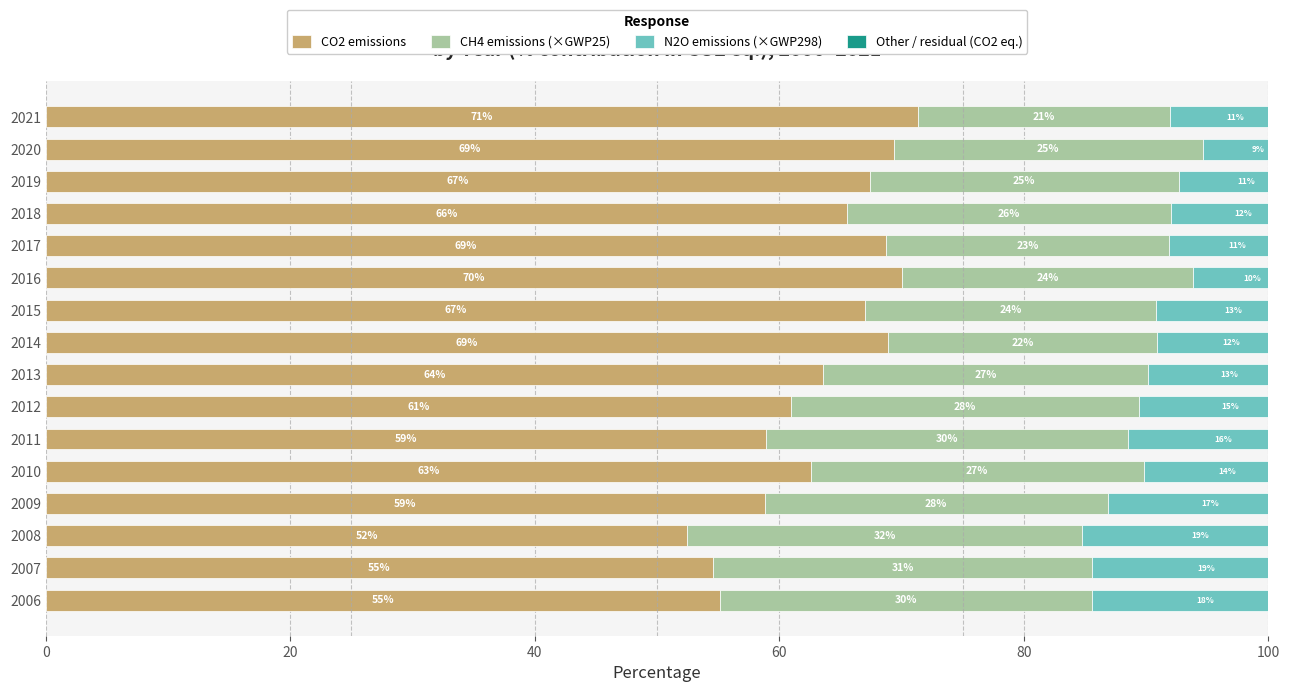

What is the difference between the highest and lowest values at 0?

54.5